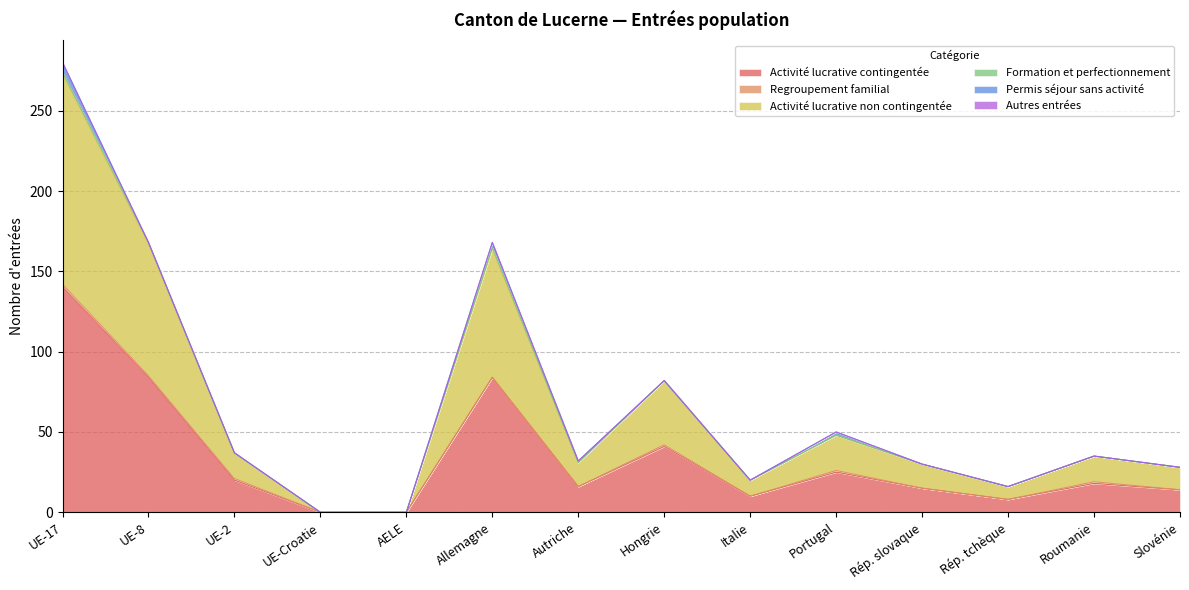

Which series has the widest spread of values?

Activité lucrative contingentée